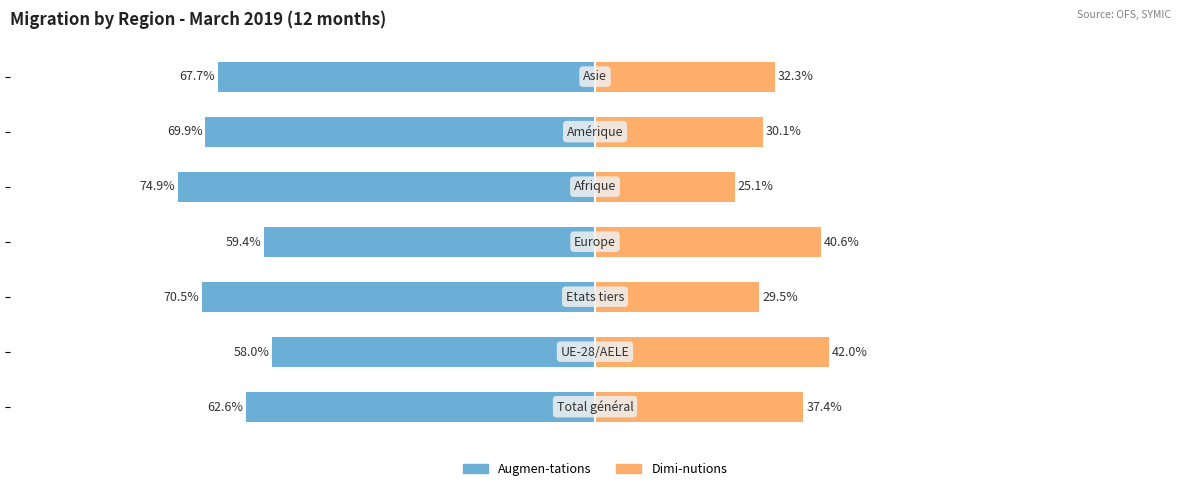

What are all the series names shown in the legend?

Augmen-tations, Dimi-nutions